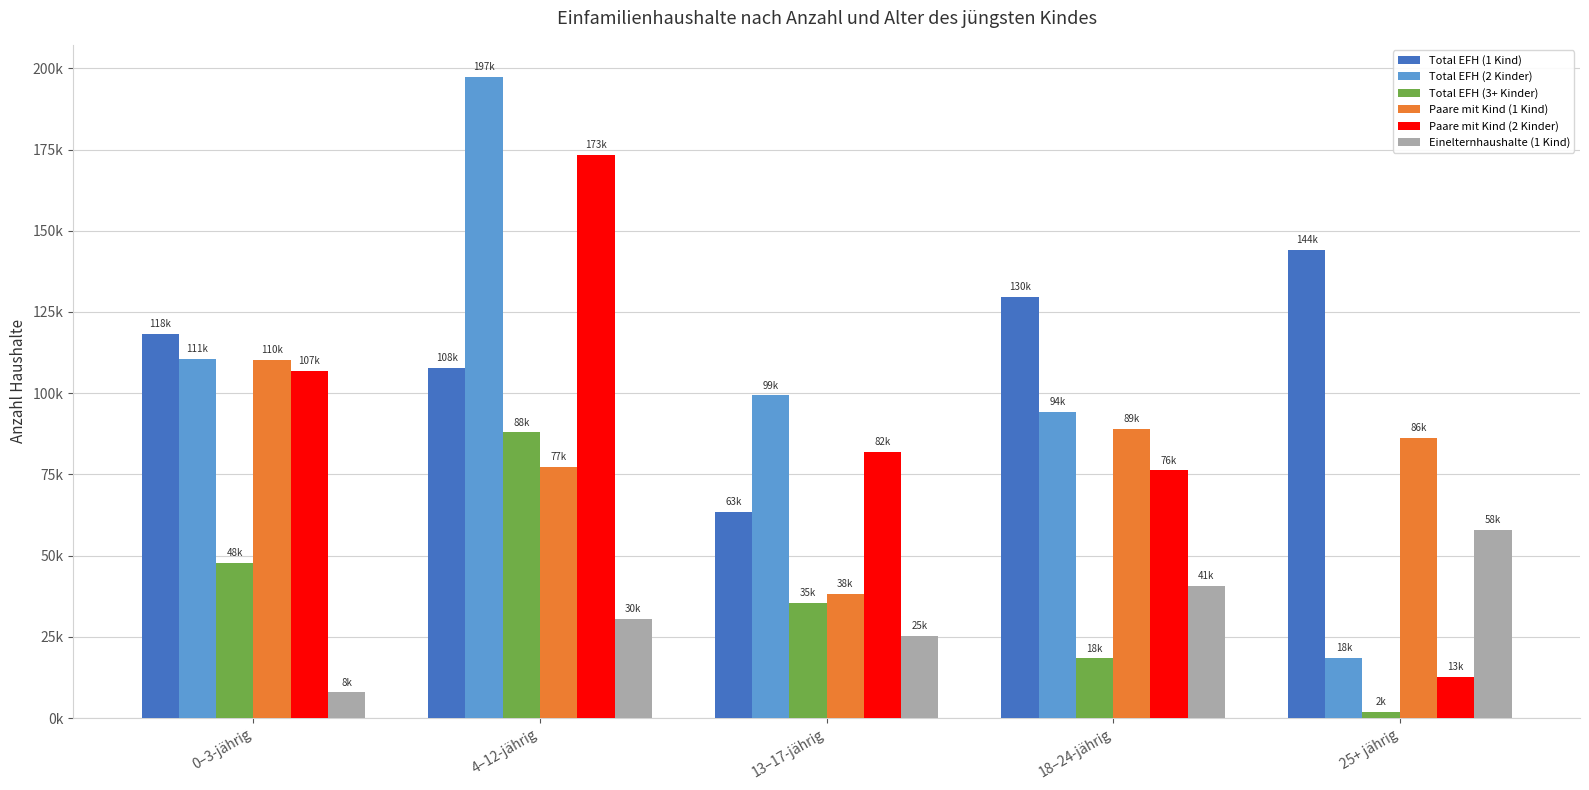

Does the chart contain stacked bars?

No